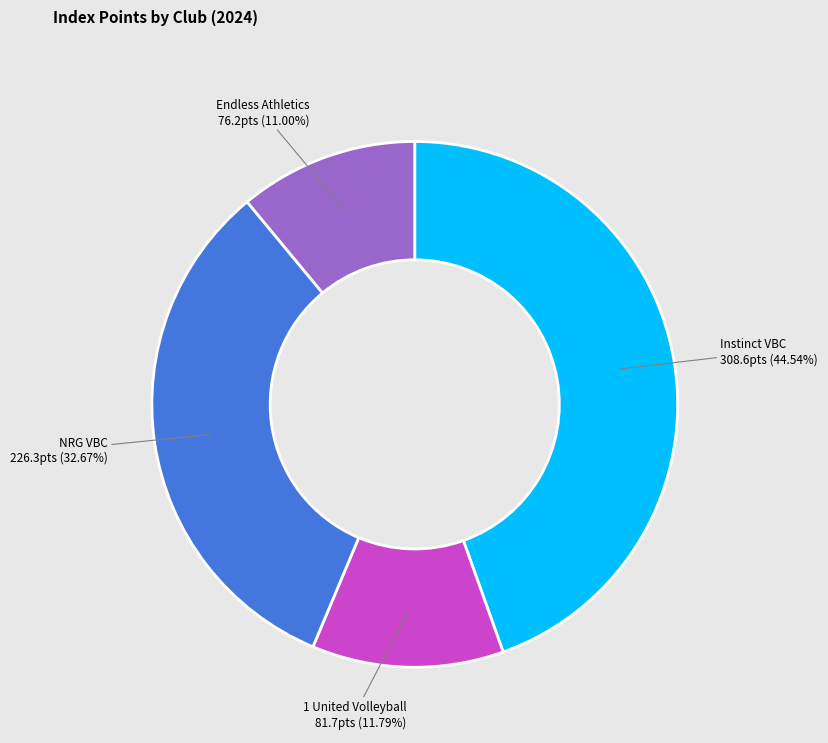

Does any single category account for the majority?

No